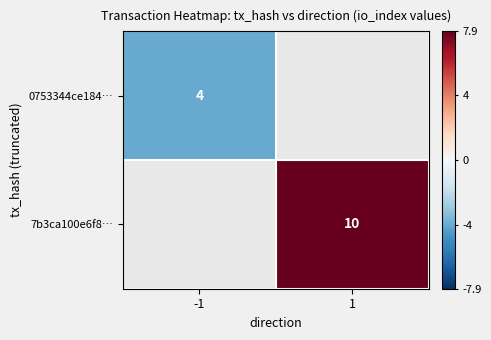

Is the value of 7b3ca100e6f8… at 1 greater than the value of 0753344ce184… at -1?

Yes